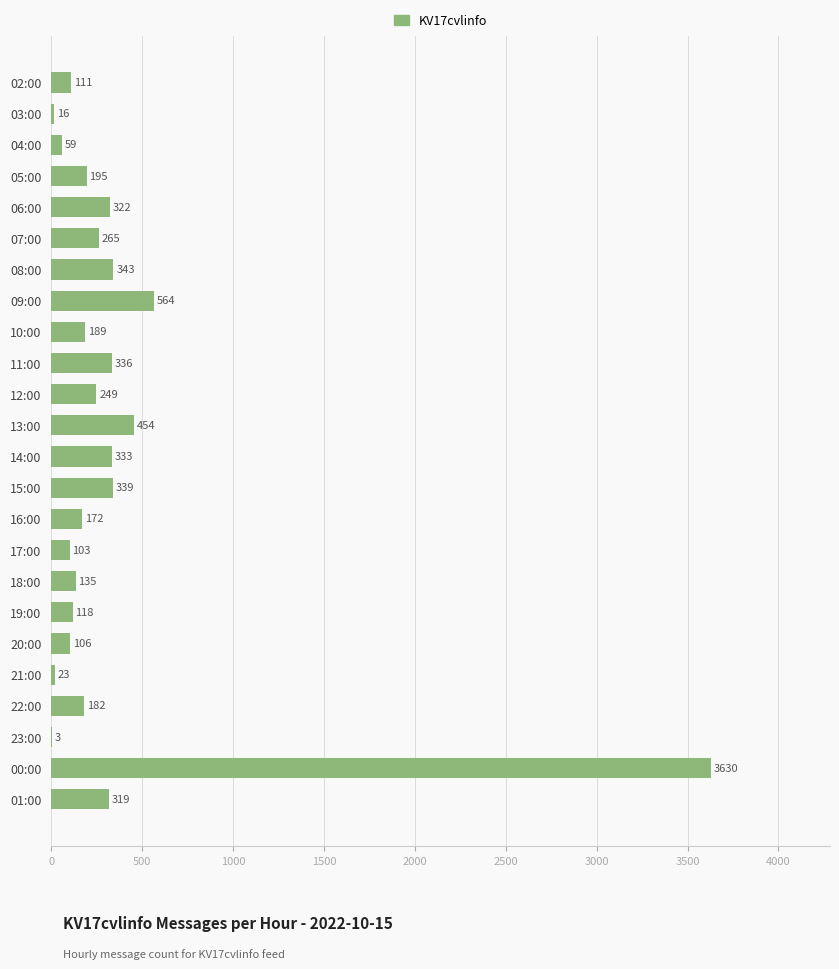

How many series are shown in this chart?

1